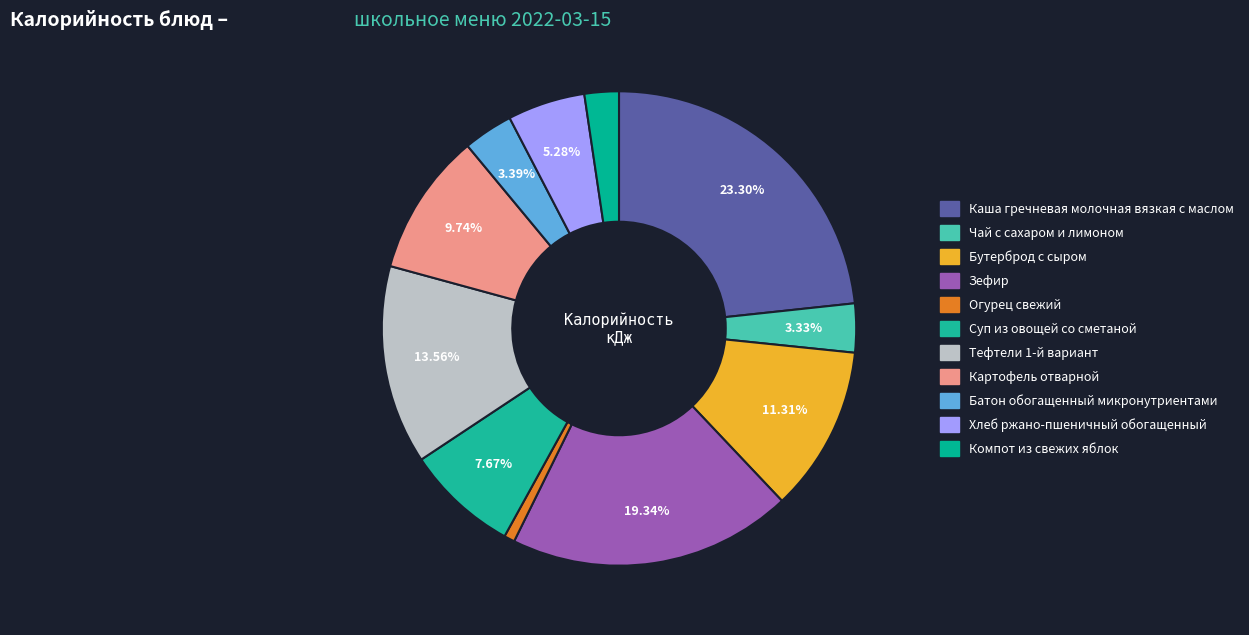

Count the number of slices in the pie.

11